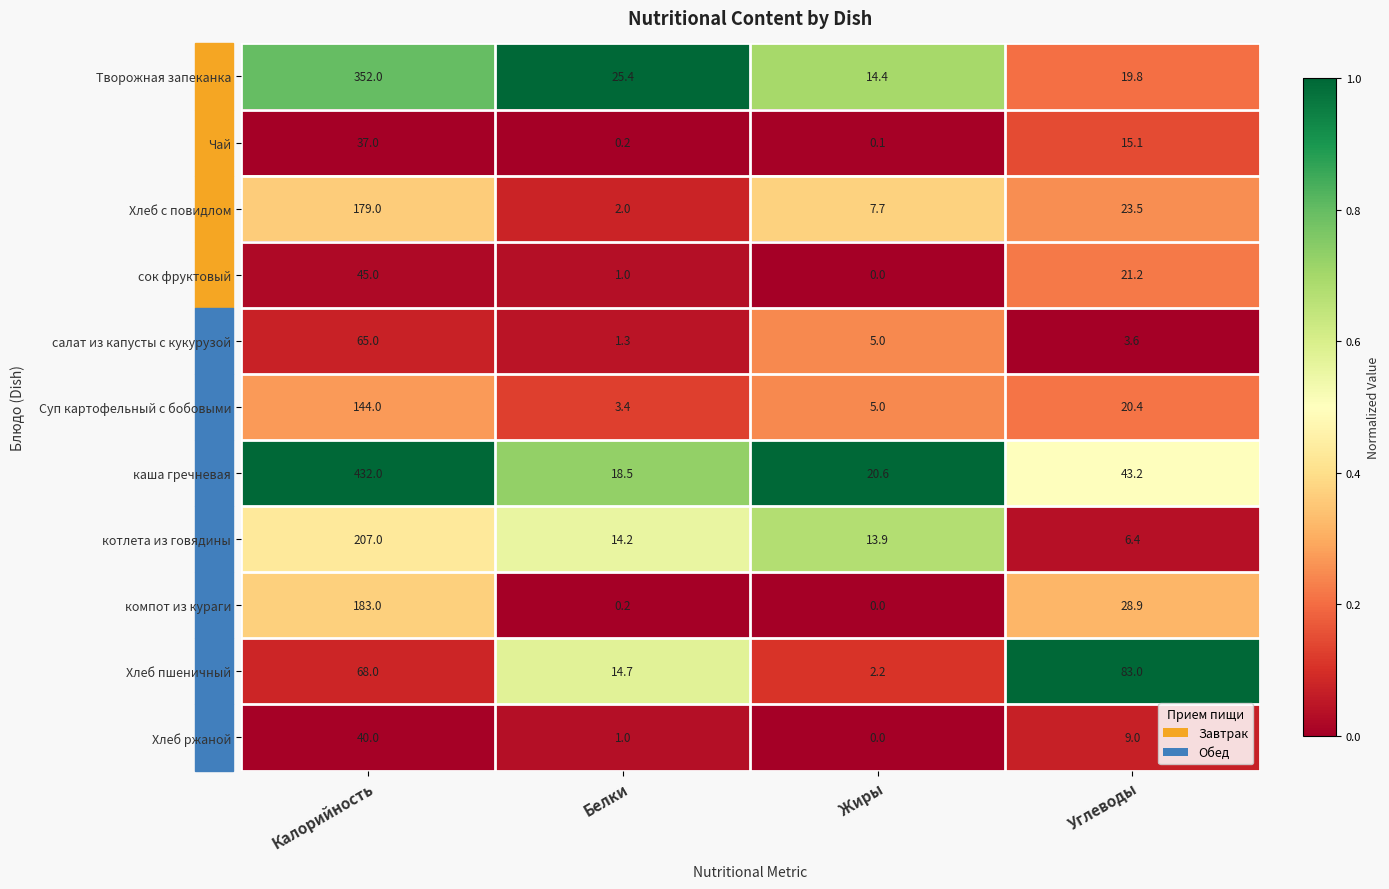

The сок фруктовый series shows 45.0 at Калорийность. True or false?

True